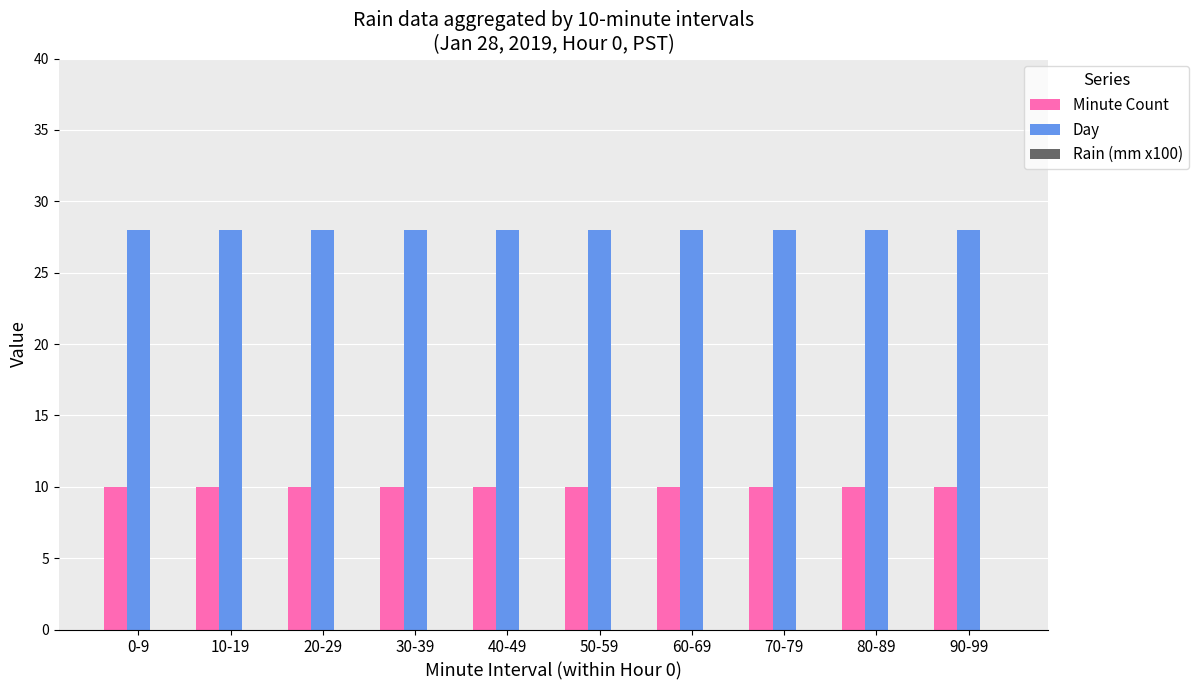

What is the minimum value for Minute Count?

10